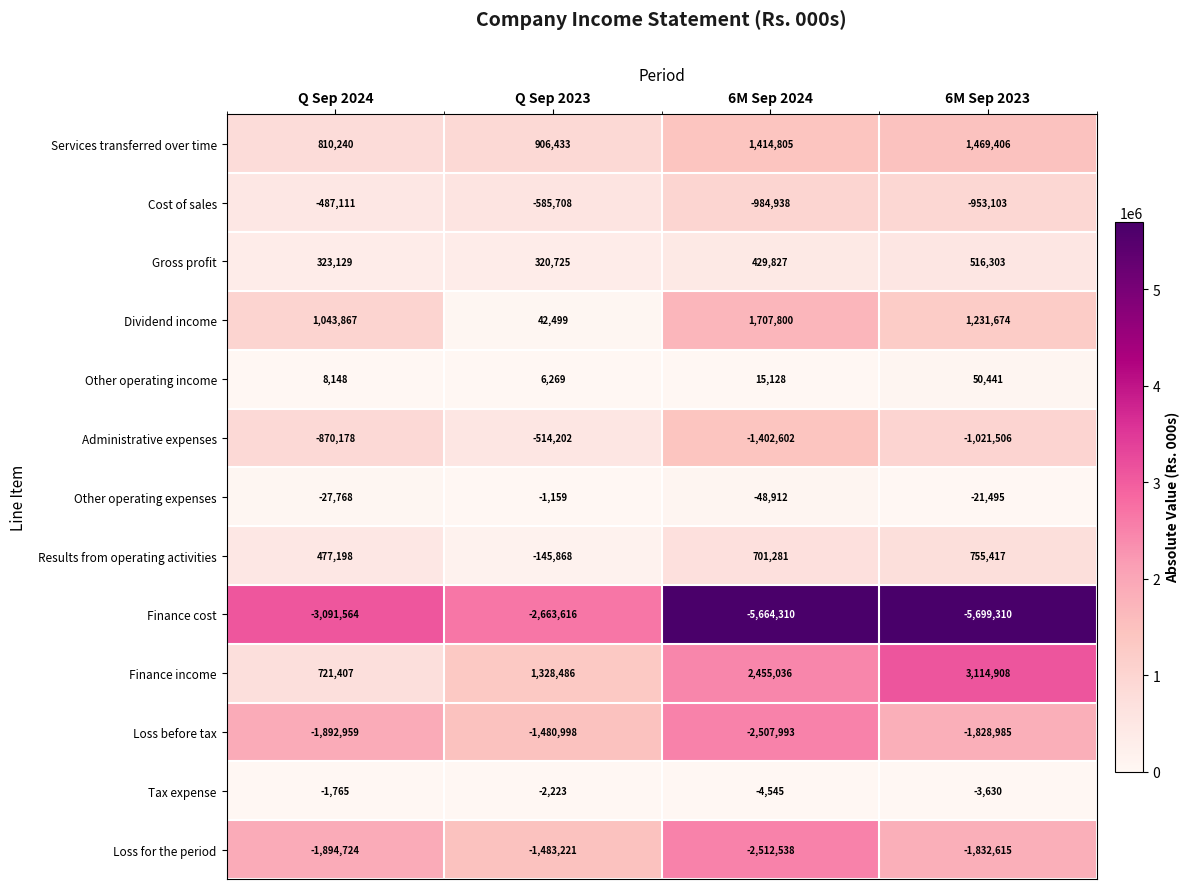

What is the sum of the Cost of sales values at 6M Sep 2024 and 6M Sep 2023?

-1938041